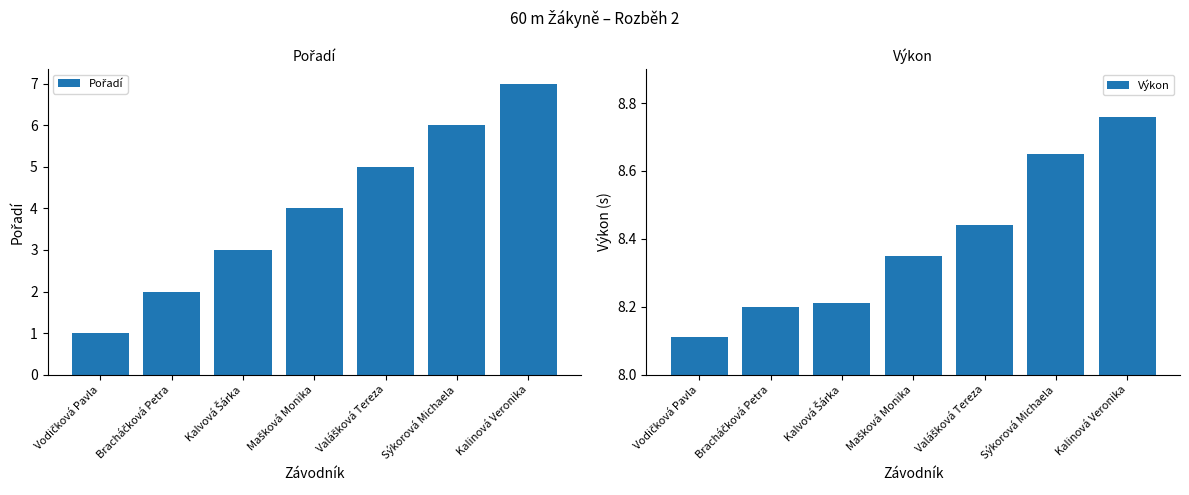

Reading right to left, extract all data points from this chart.

Pořadí: 7.0	6.0	5.0	4.0	3.0	2.0	1.0
Výkon: 8.8	8.7	8.4	8.3	8.2	8.2	8.1